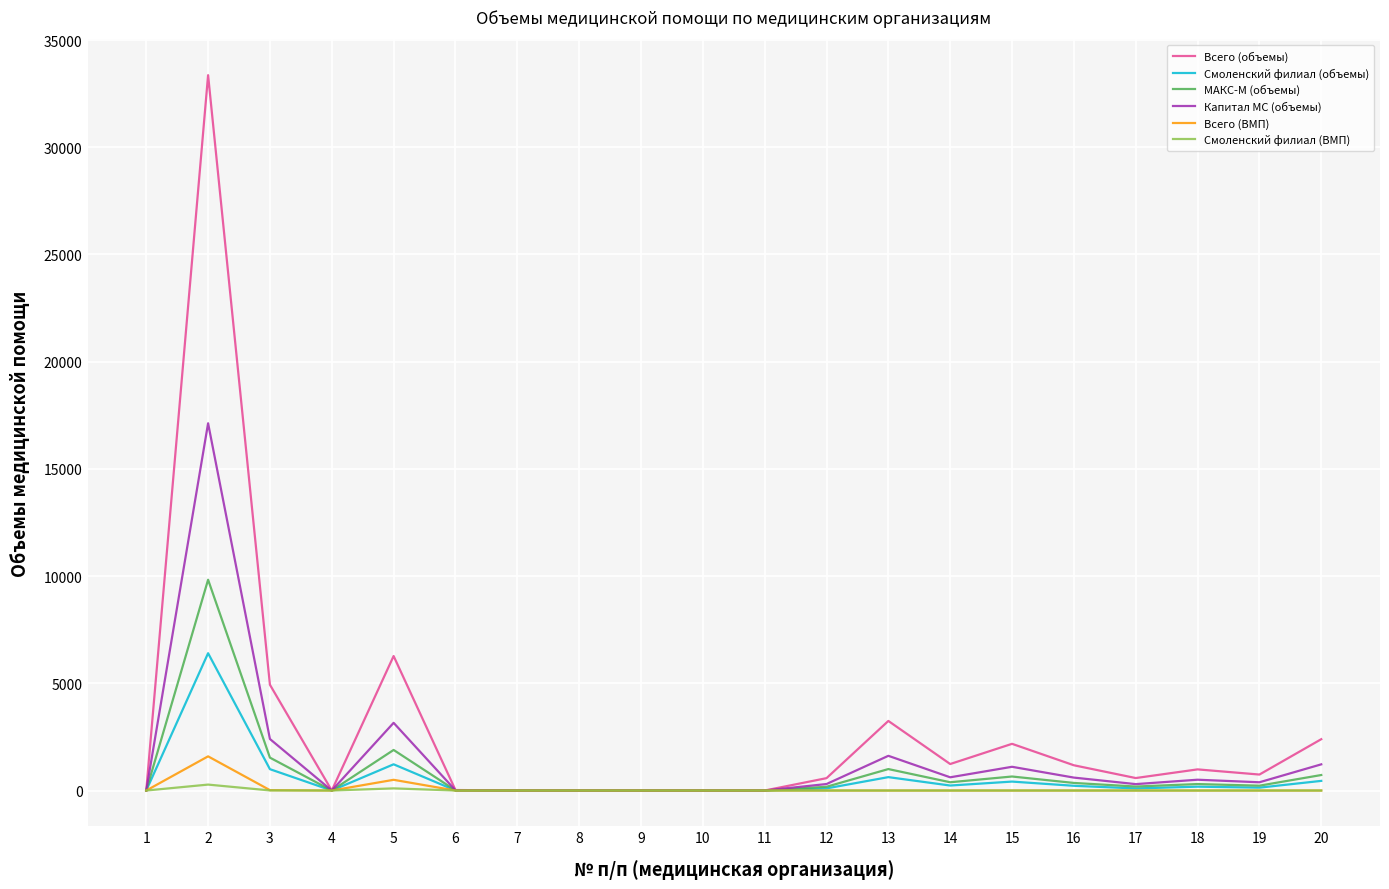

At which category does the chart reach its peak across all series?

2